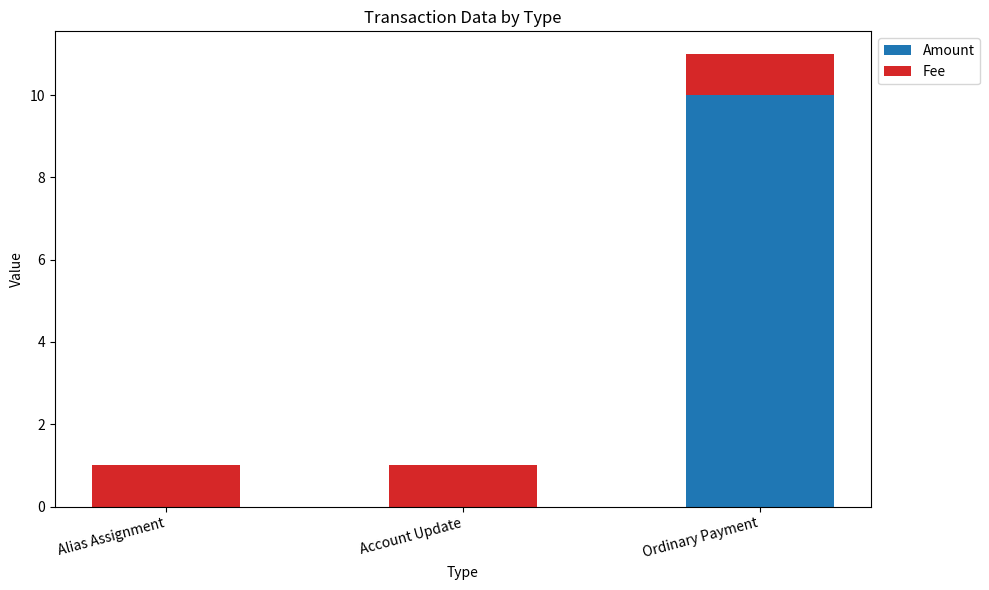

At which category is the sum across all series the highest?

Ordinary Payment